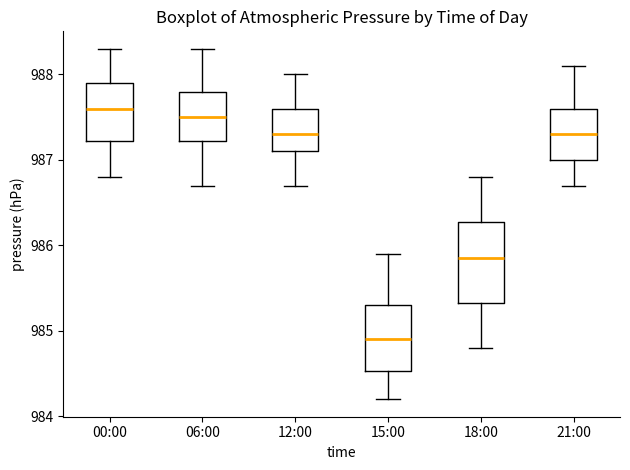

Which box's median line is the lowest?

15:00